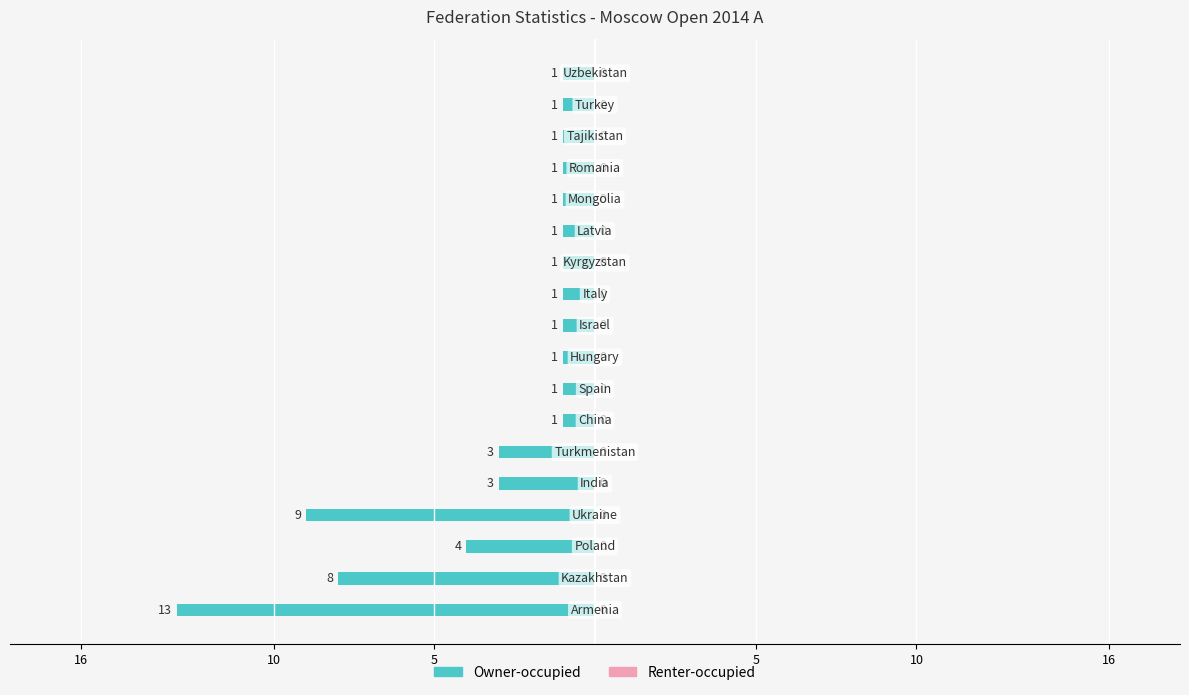

Does the chart contain any negative values?

Yes